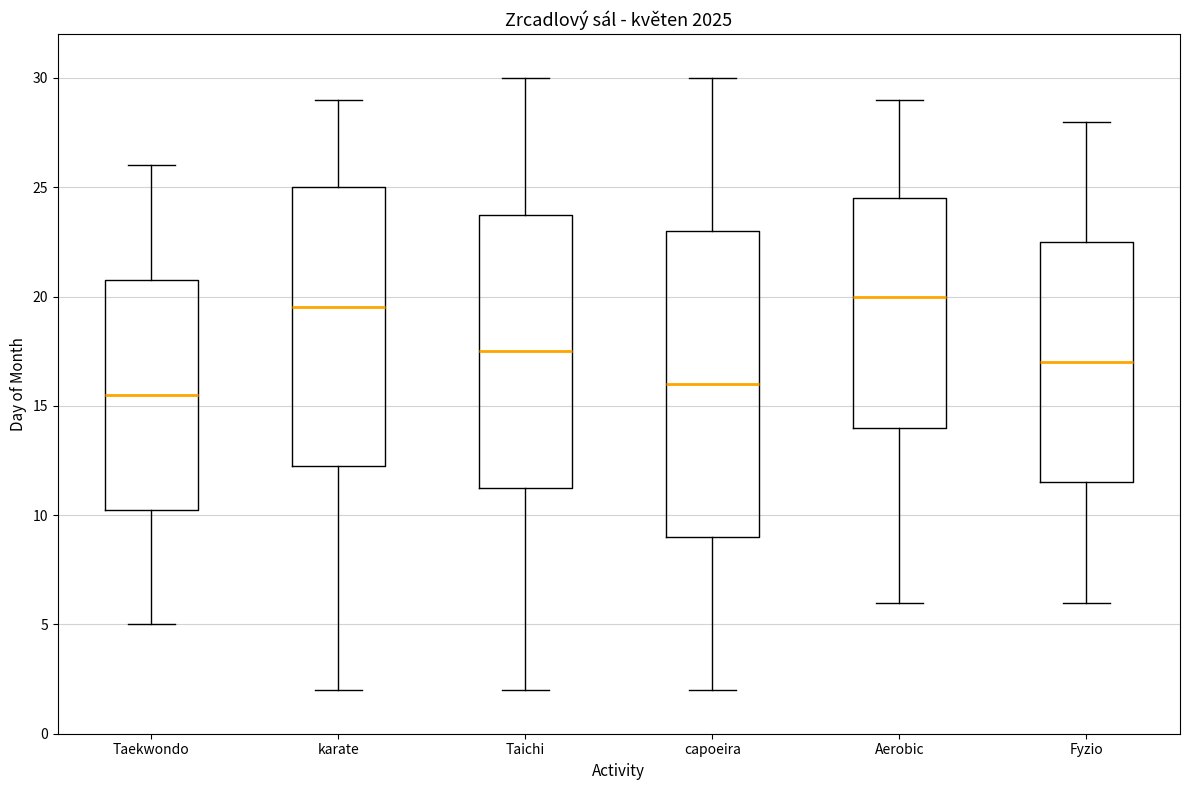

Comparing the boxes themselves (not the whiskers), which one is the tallest?

capoeira